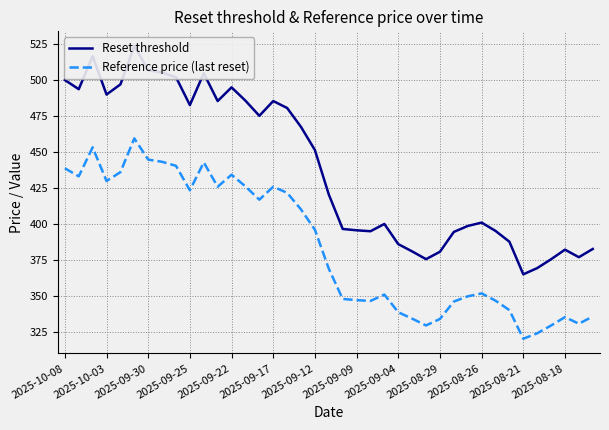

True or false: Reference price (last reset) and Reset threshold cross at least once.

False